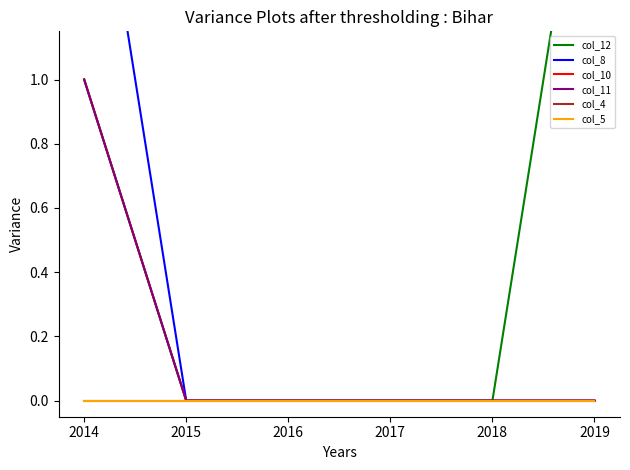

The col_8 series shows 3 at 2014. True or false?

False